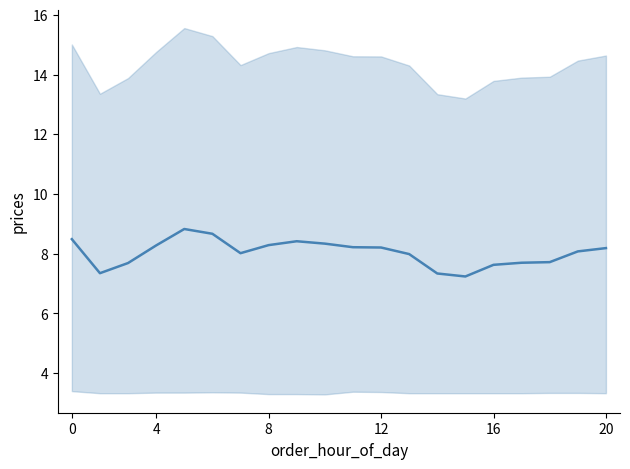

Which has a higher value, 20 or 16?

20